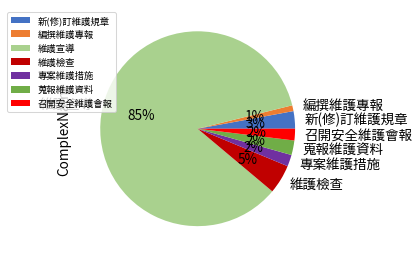

What percentage is the 蒐報維護資料 slice, to the nearest percent?

2%